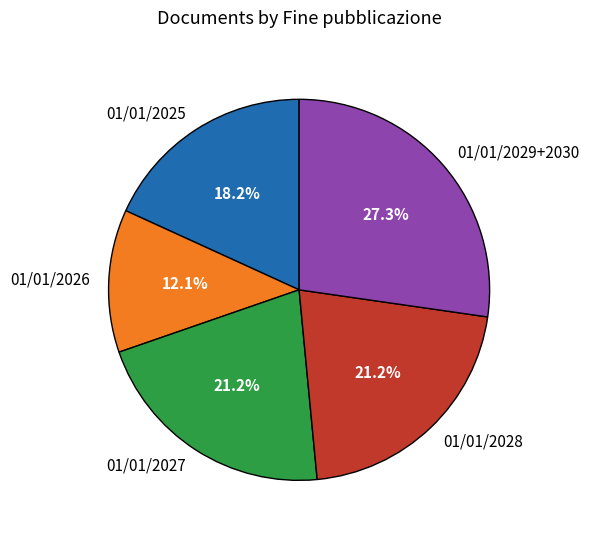

What is the largest slice in the pie chart?

01/01/2029+2030